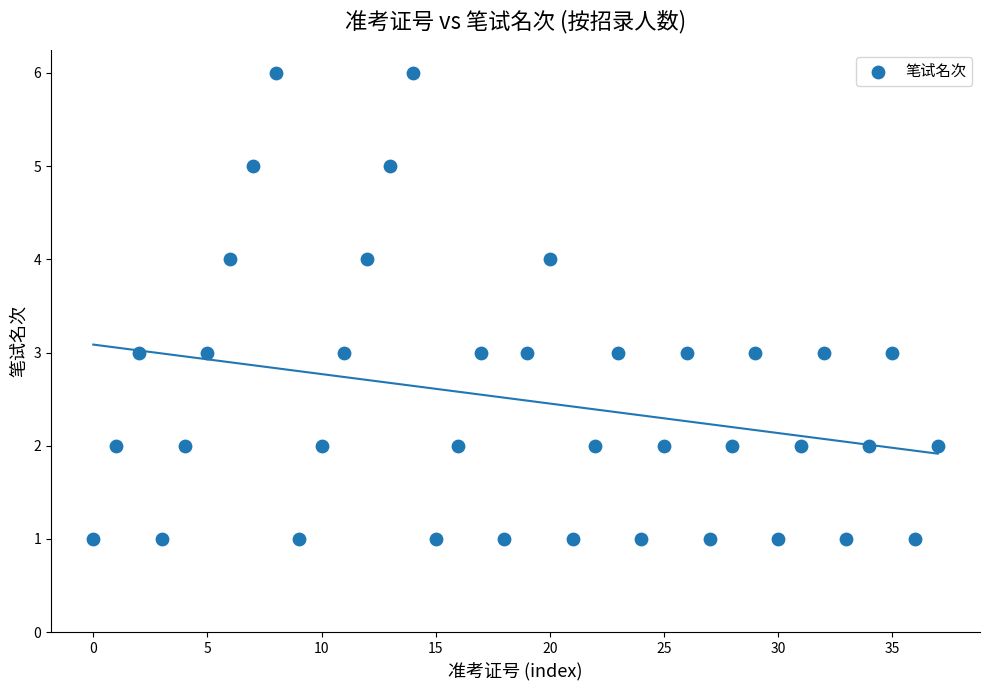

What is the range of Y values (max minus min)?

5